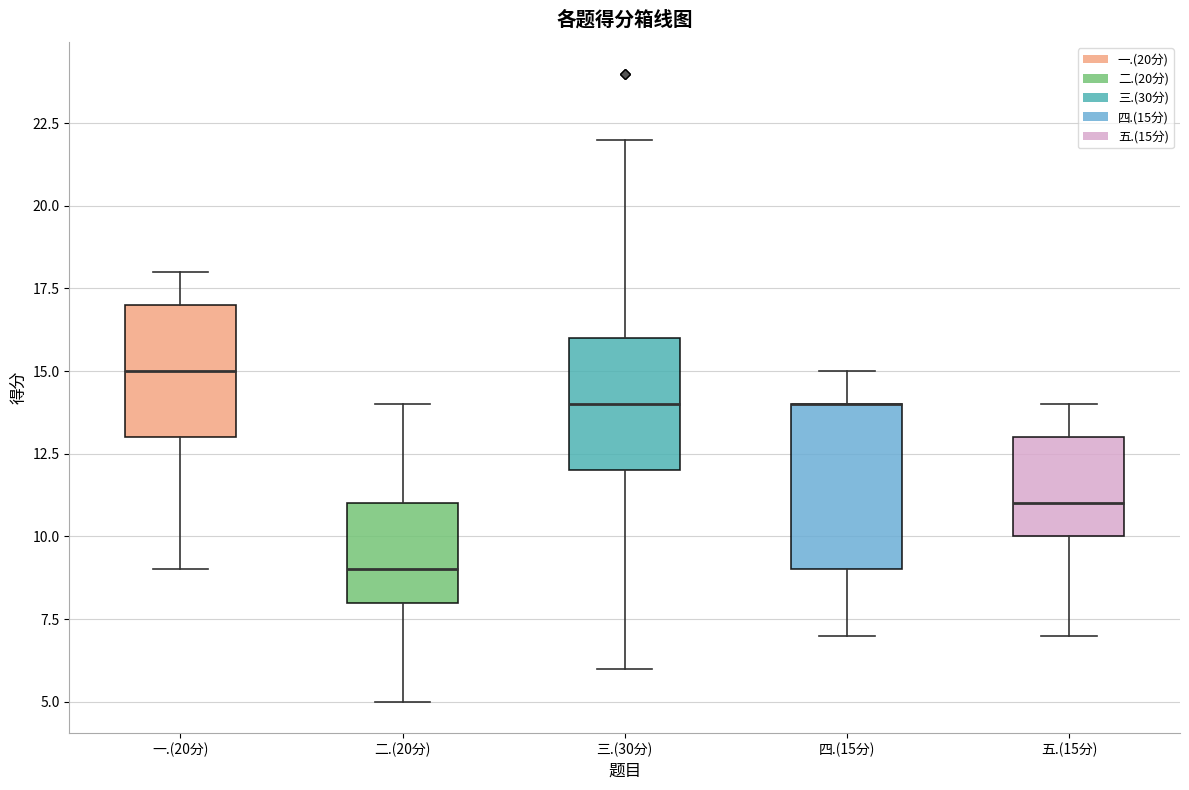

Where does the lower whisker of the box for 三.(30分) end on the y-axis? The values are not printed on the chart, so give them approximately, as read against the axis.

6